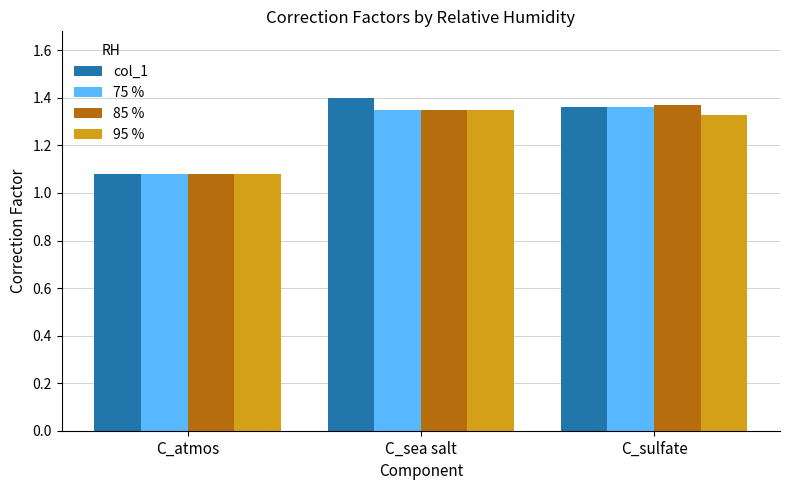

At which label does col_1 reach its minimum?

C_atmos